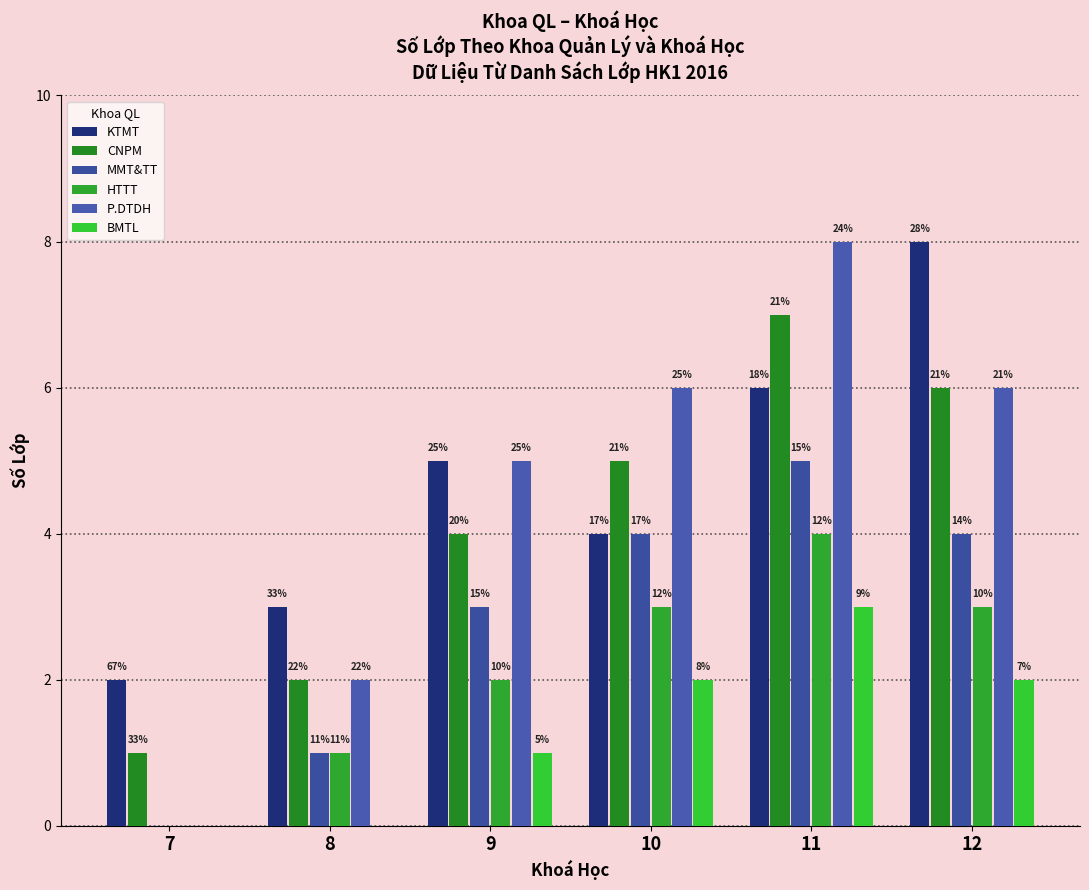

How many groups of bars are there?

6